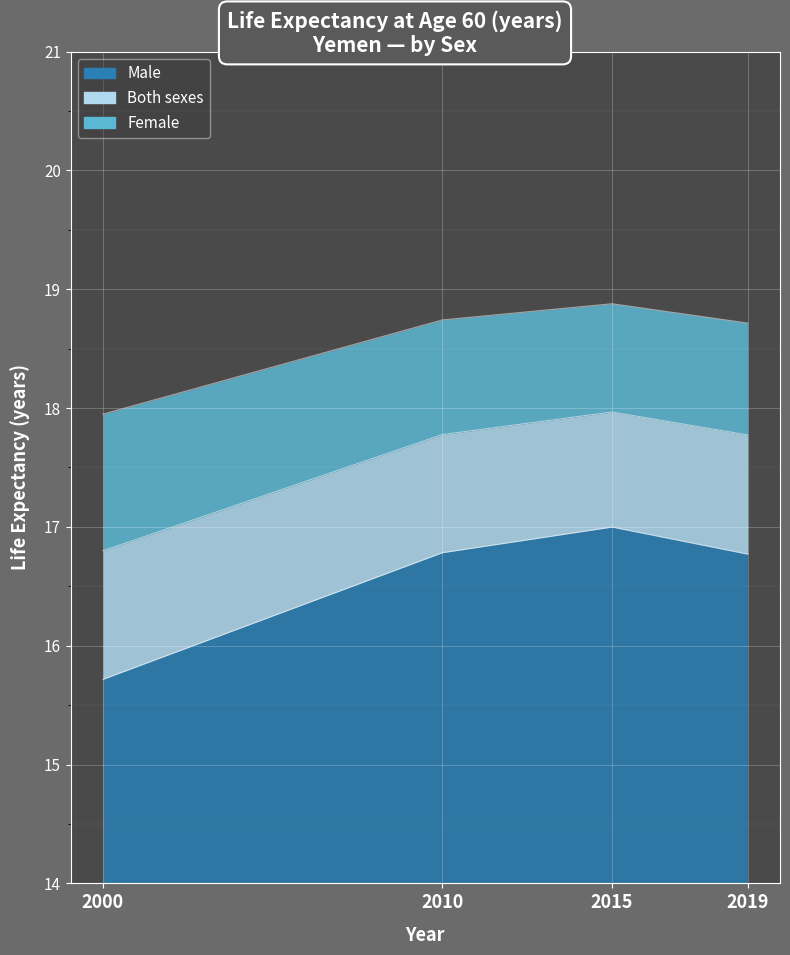

True or false: Both sexes has more than 0 interior local peaks.

True